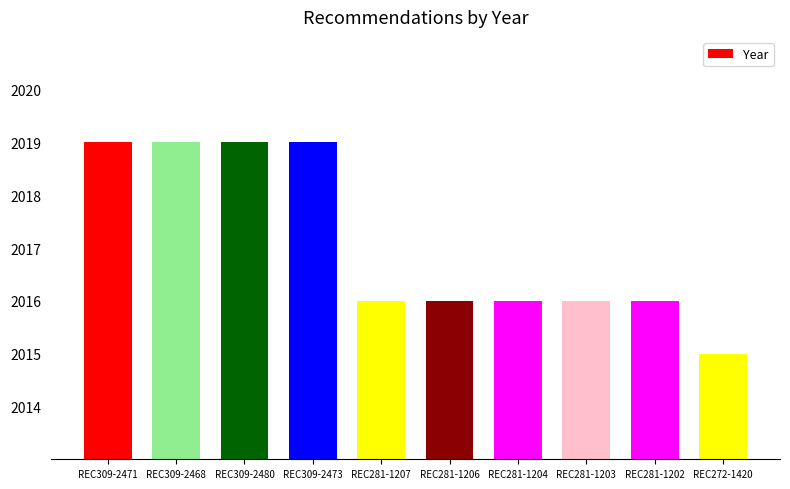

What is the maximum value shown in the chart?

2019